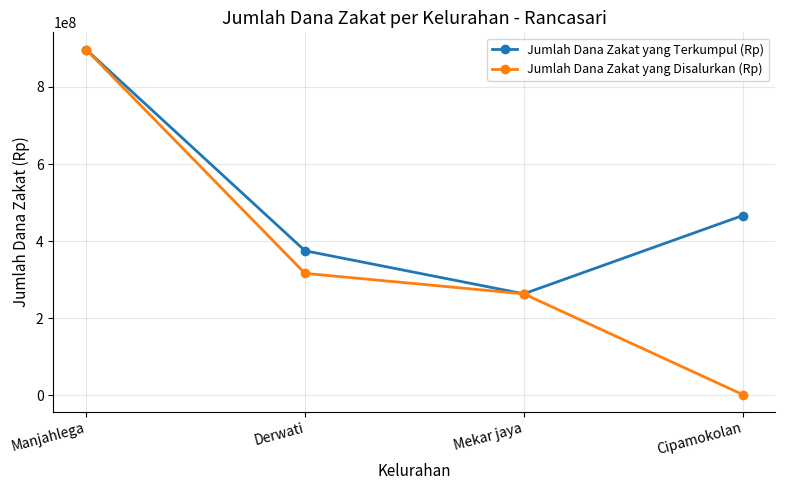

What is the sum of all Jumlah Dana Zakat yang Disalurkan (Rp) values?

1478996932